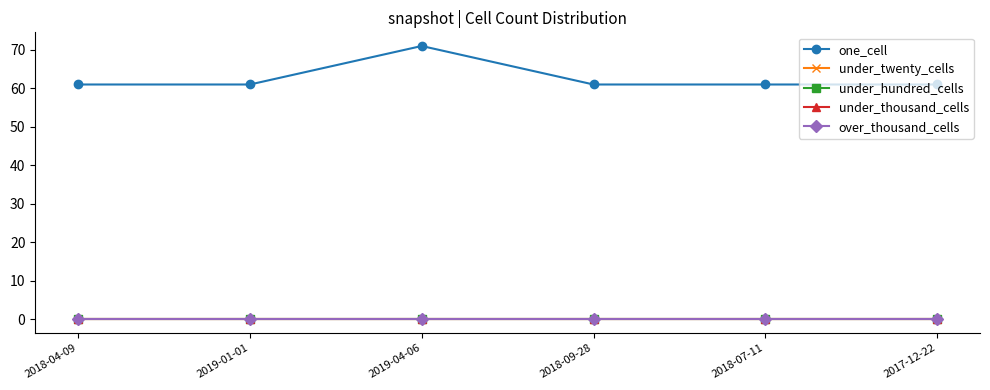

Is this an area chart (filled region under the line)?

No